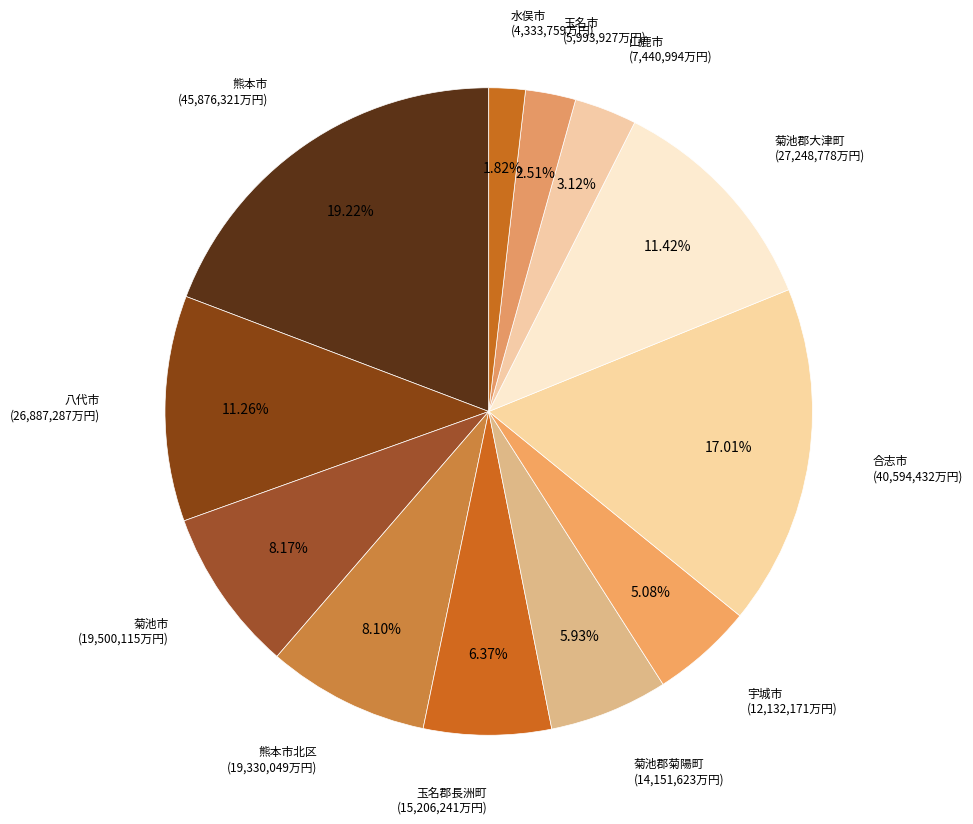

Is there any slice that represents more than half of the pie?

No